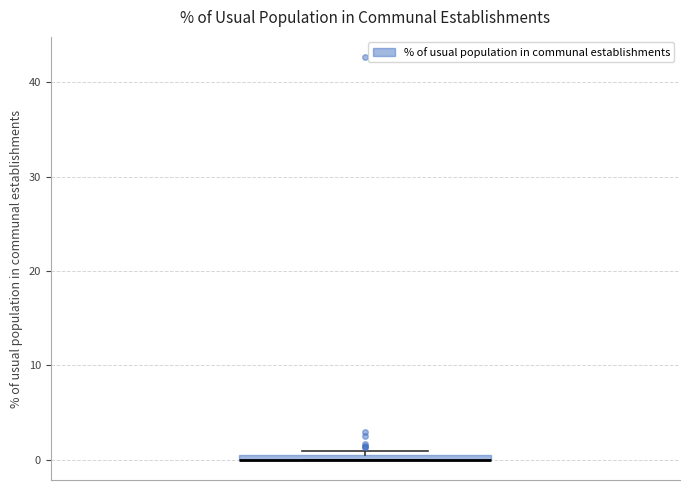

Where is the lower edge of the box on the y-axis? The values are not printed on the chart, so give them approximately, as read against the axis.

0